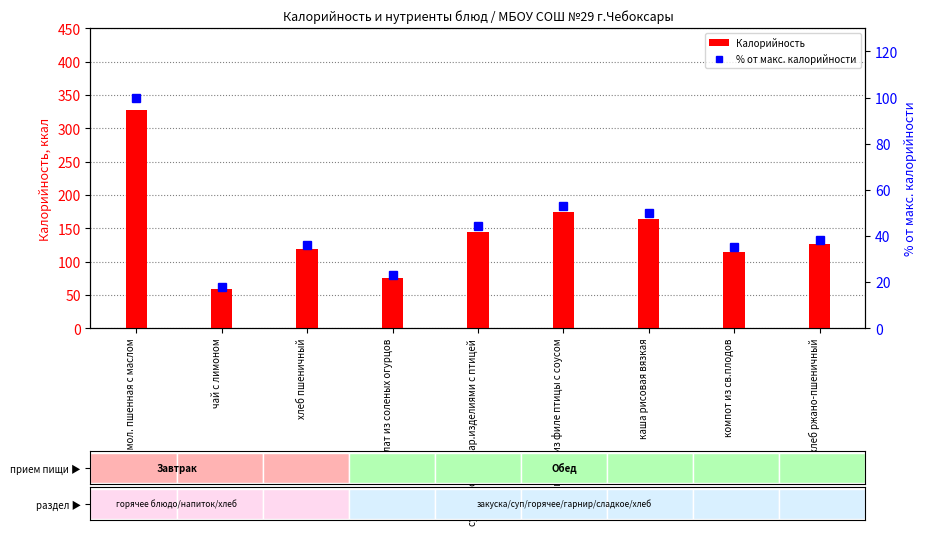

What is the sum of all Калорийность values?

1306